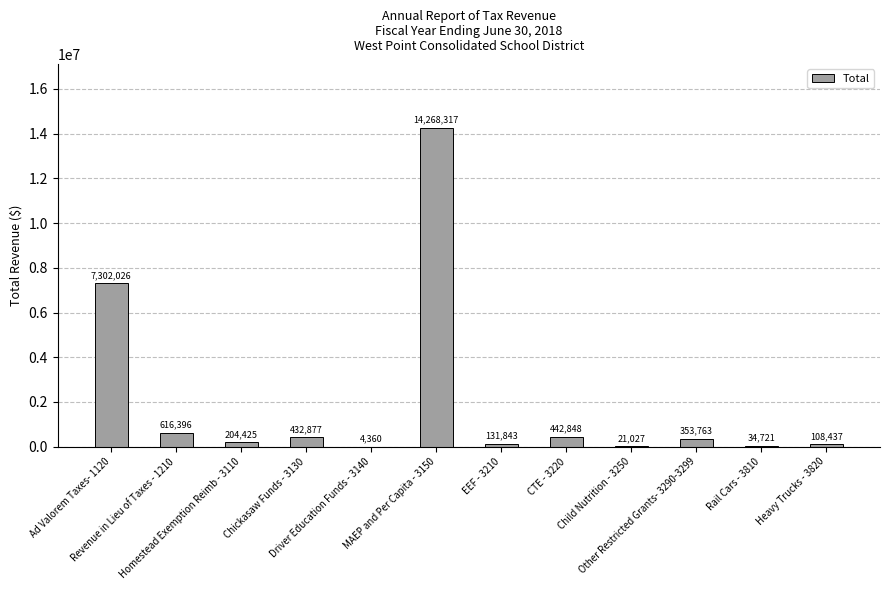

The chart shows a value of 23351553.1 at MAEP and Per Capita - 3150. True or false?

False